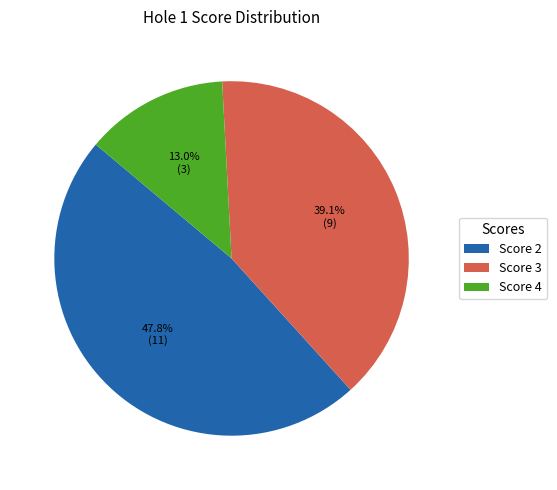

What portion of the pie excludes Score 3?

60.9%